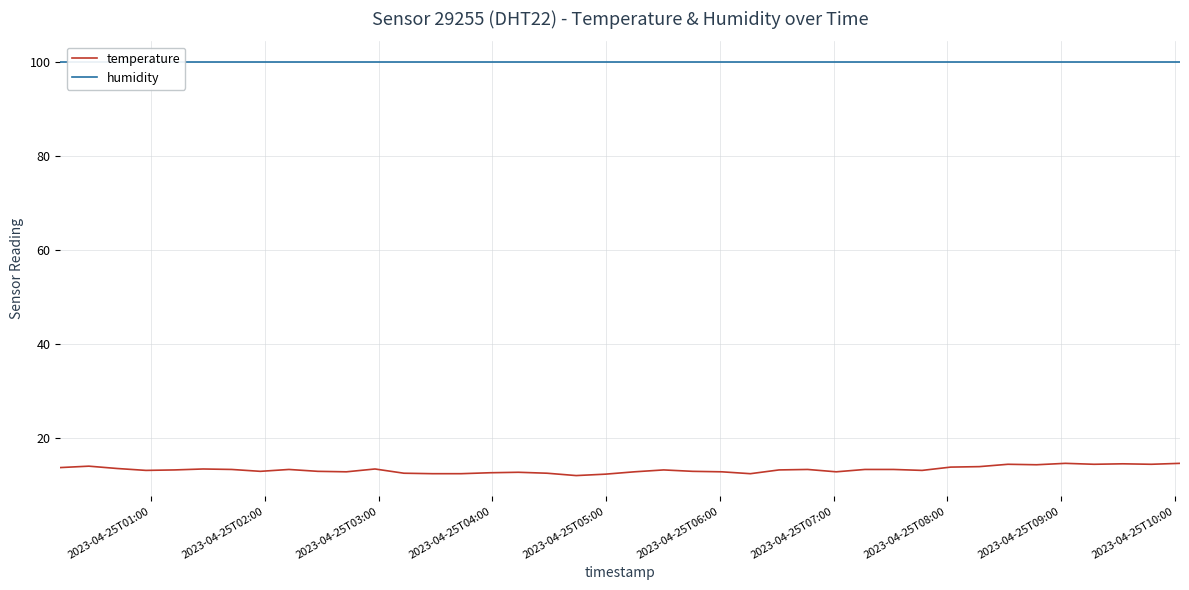

How many distinct data groups are displayed?

2